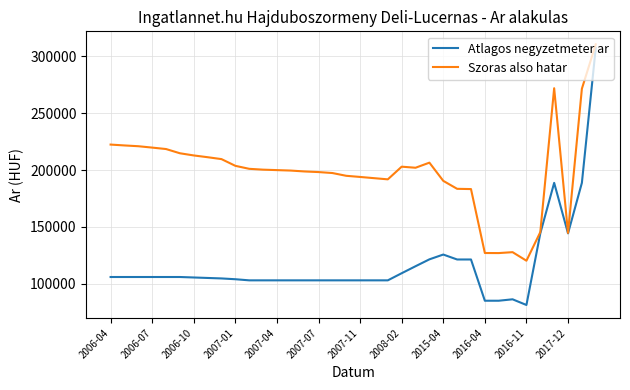

List the series in order of their overall mean, lowest first.

Atlagos negyzetmeter ar, Szoras also hatar